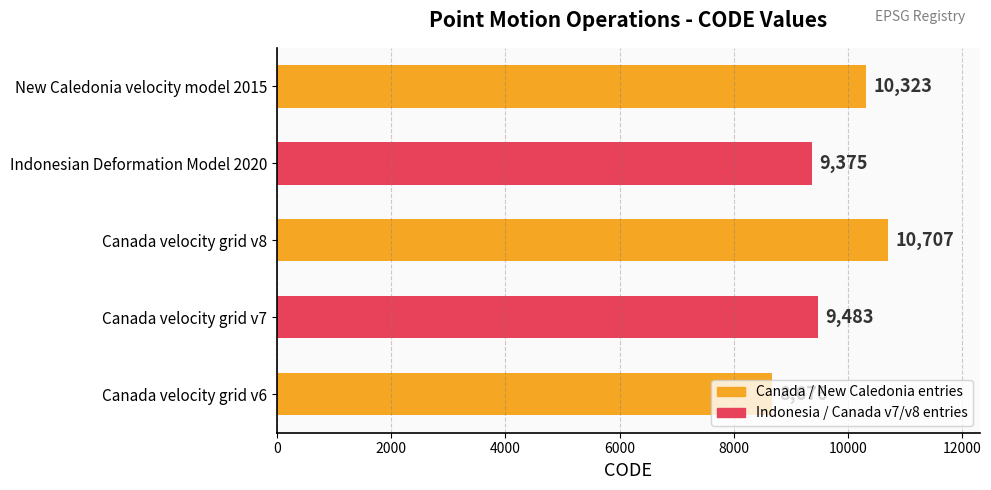

List the labels in order of value, largest first.

Canada velocity grid v8, New Caledonia velocity model 2015, Canada velocity grid v7, Indonesian Deformation Model 2020, Canada velocity grid v6